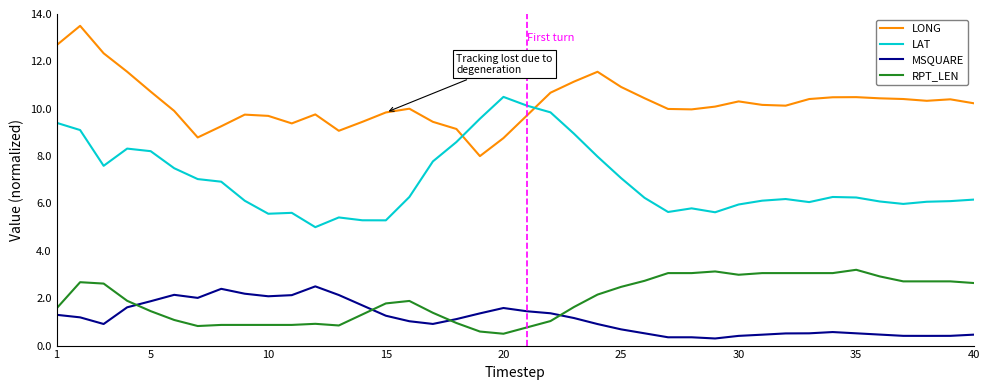

What is the difference between the maximum and minimum values in the LAT series?

5.5